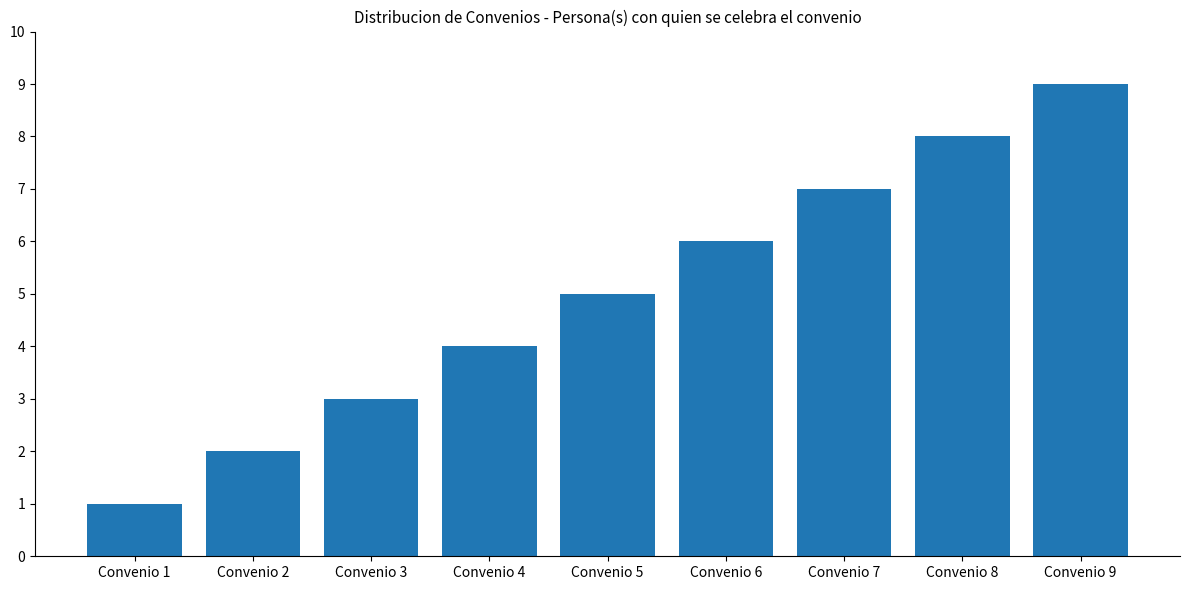

List the labels in order of value, smallest first.

Convenio 1, Convenio 2, Convenio 3, Convenio 4, Convenio 5, Convenio 6, Convenio 7, Convenio 8, Convenio 9